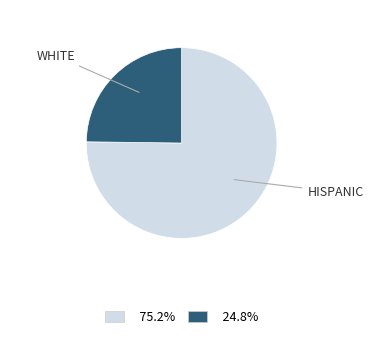

How many slices are in this pie chart?

2